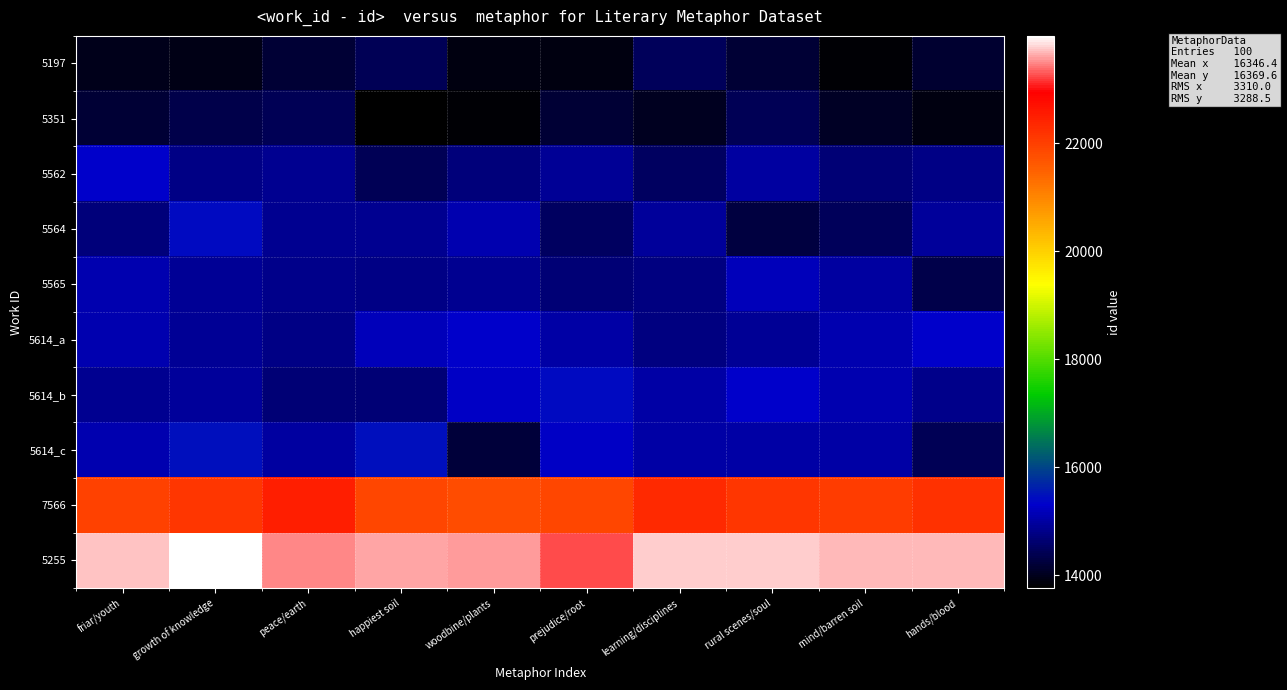

Which series has the largest total across all categories?

5255